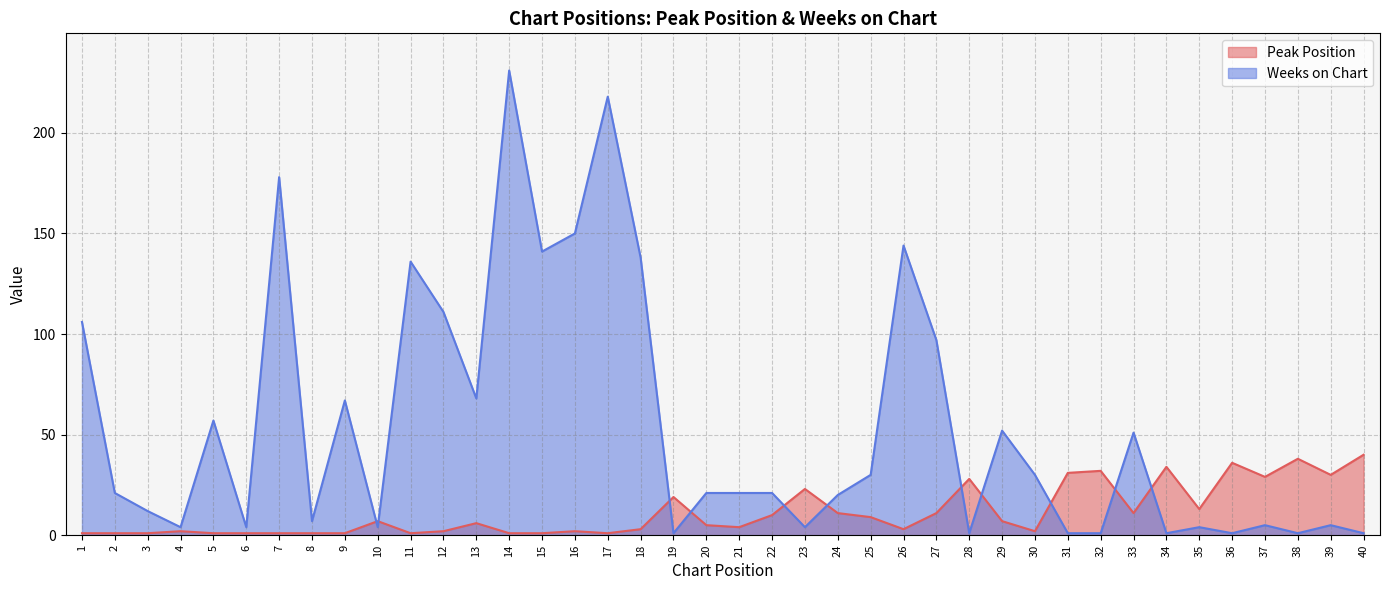

Where does the Weeks on Chart series first go above 21?

1